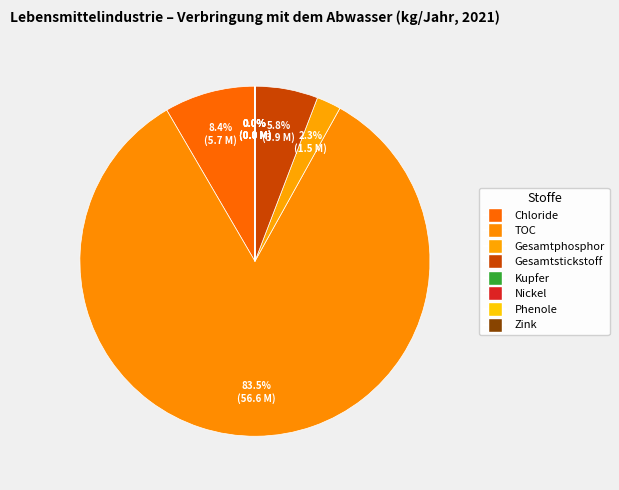

To the nearest percent, what is the average slice percentage?

12%